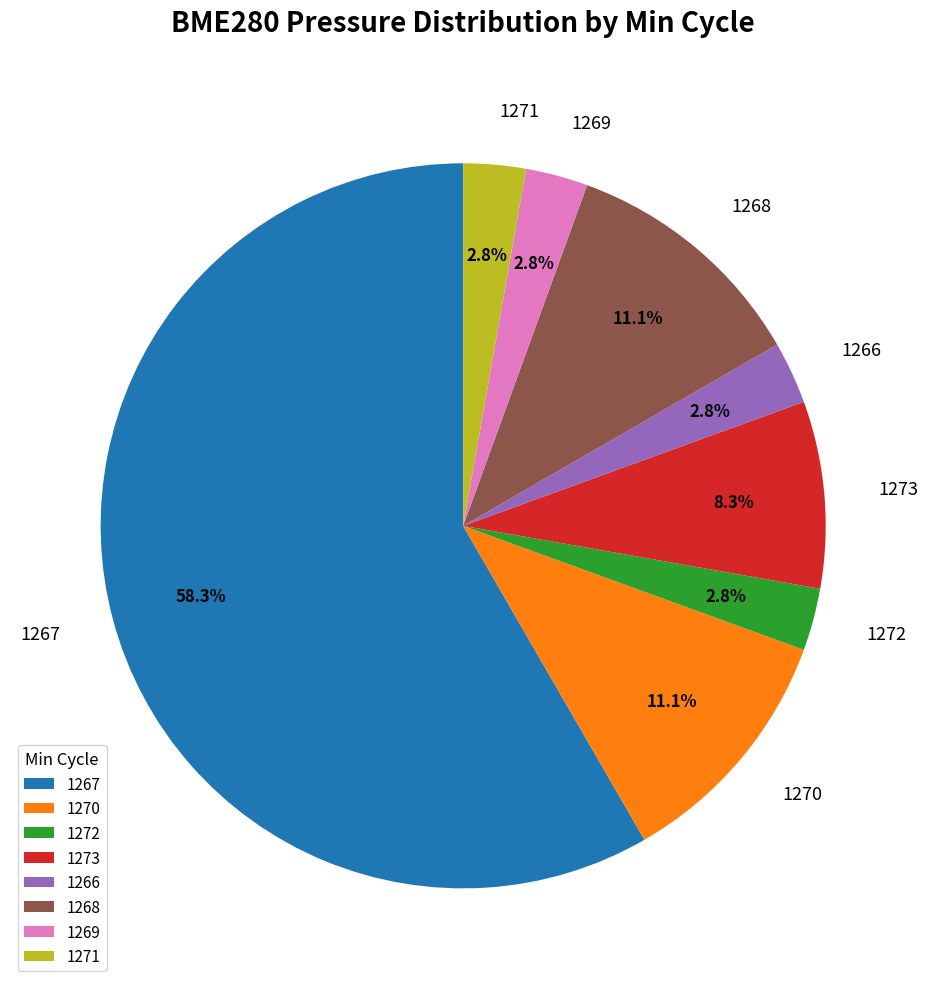

Which category has the biggest portion of the pie?

1267